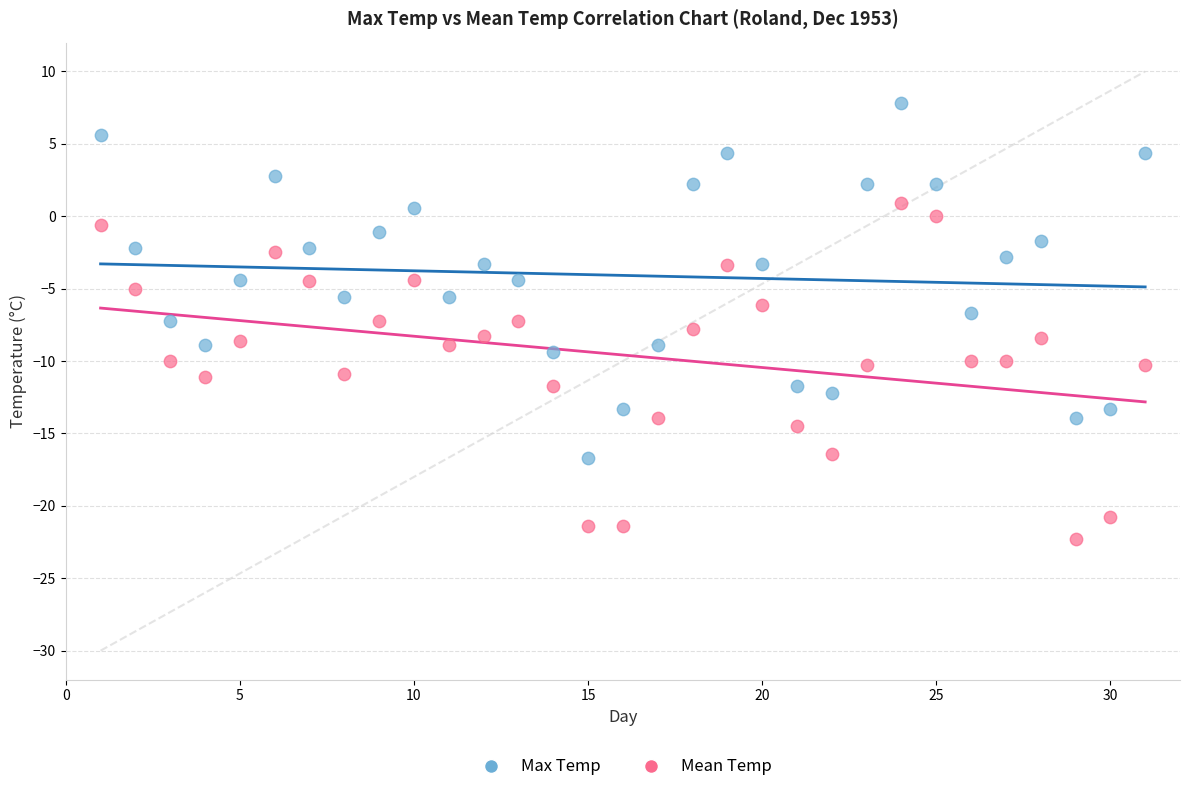

What are all the series names shown in the legend?

Max Temp, Mean Temp